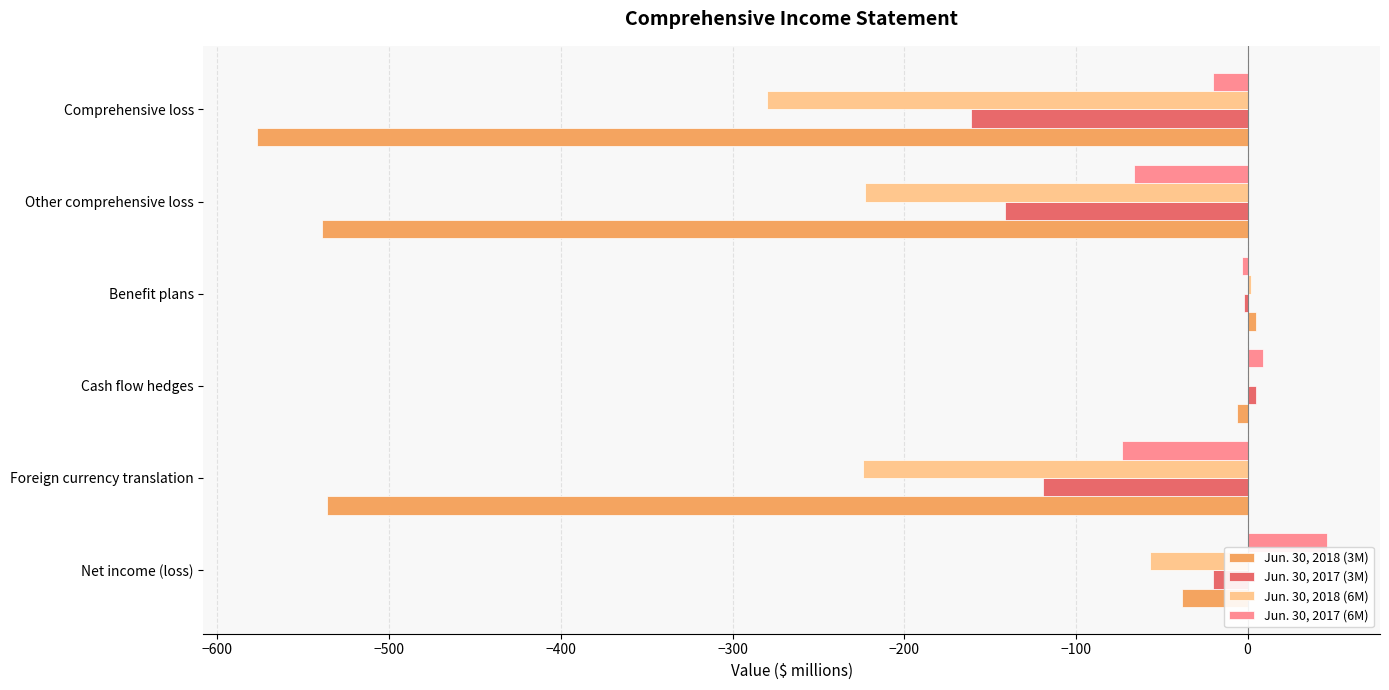

Is it true that Jun. 30, 2017 (6M) equals -66 at Other comprehensive loss?

True